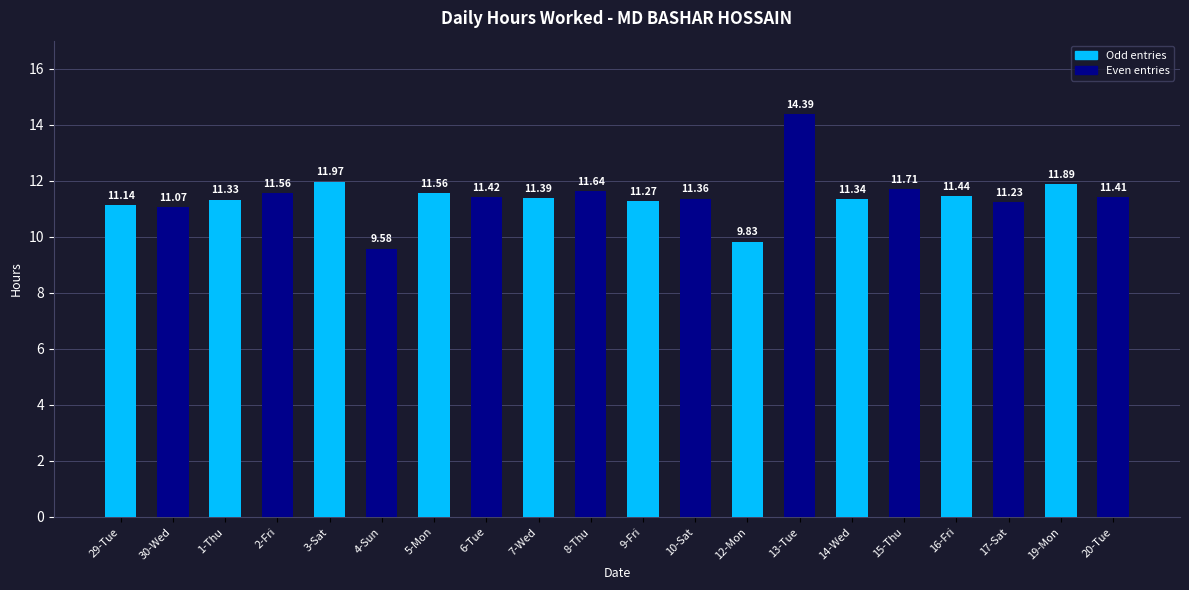

What is the change in value from 6-Tue to 8-Thu?

+0.2